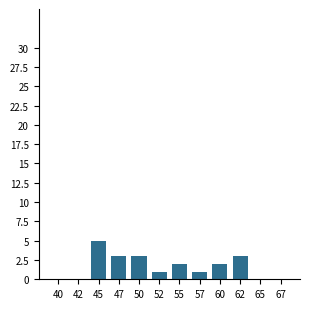

Reading left to right, list all the values displayed in this chart.

40=0	42=0	45=5	47=3	50=3	52=1	55=2	57=1	60=2	62=3	65=0	67=0